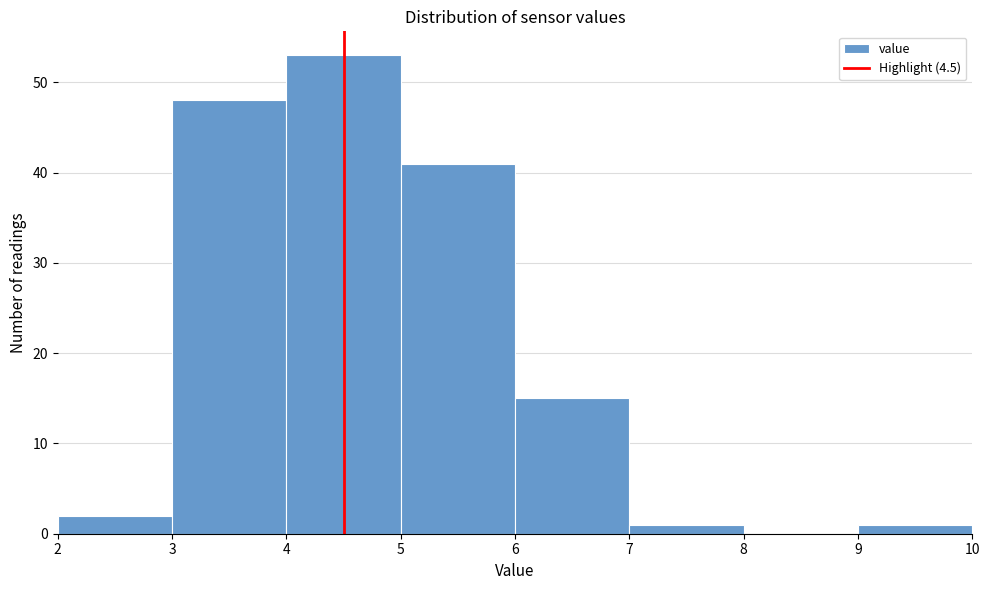

How tall is the bar that spans 3 to 4 on the x-axis? The values are not printed on the chart, so give them approximately, as read against the axis.

48